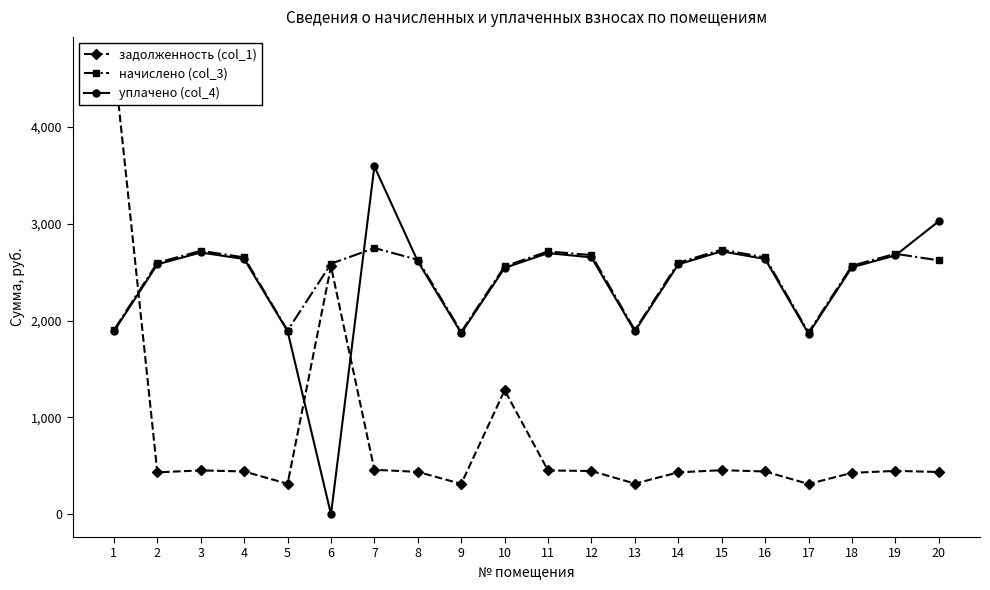

True or false: начислено (col_3) has more than 1 interior local peaks.

True